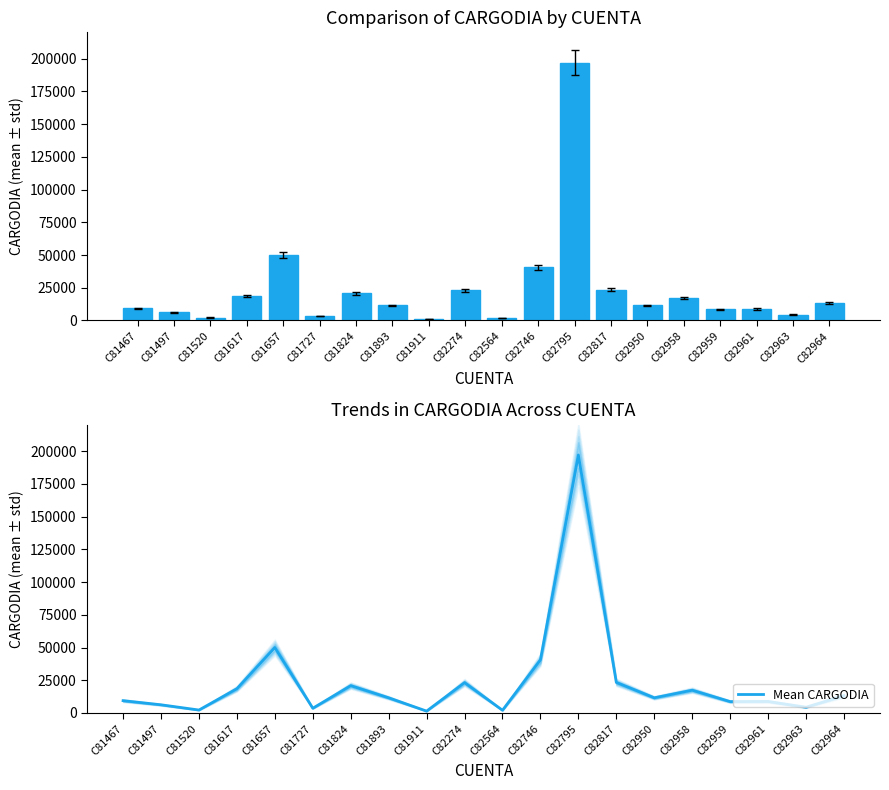

Are the bars horizontal?

No